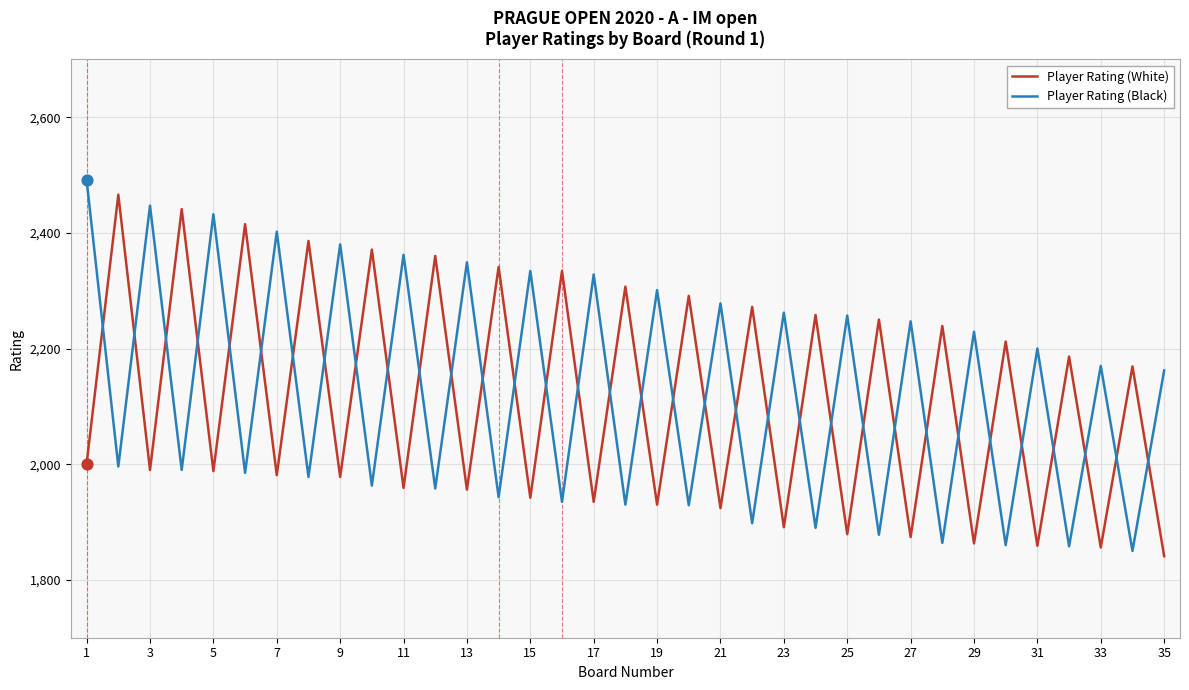

What are all the series names shown in the legend?

Player Rating (White), Player Rating (Black)